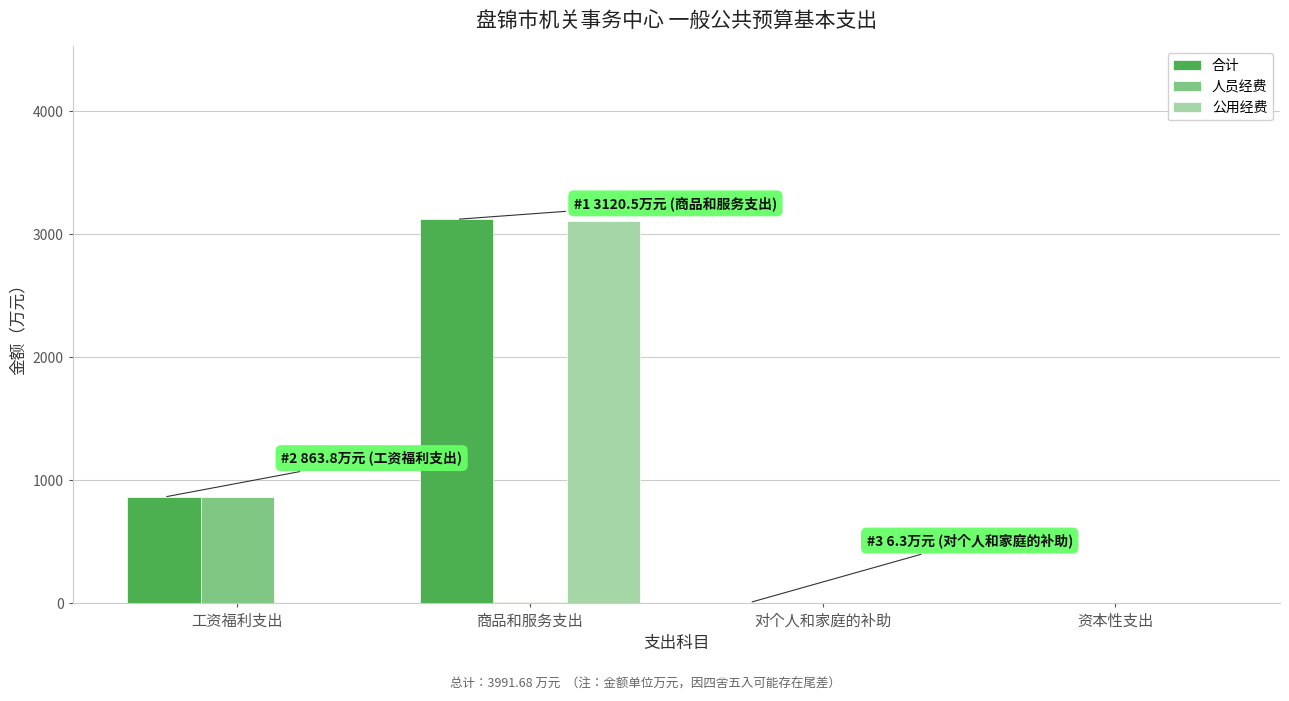

What is the average value of the 合计 series?

997.9